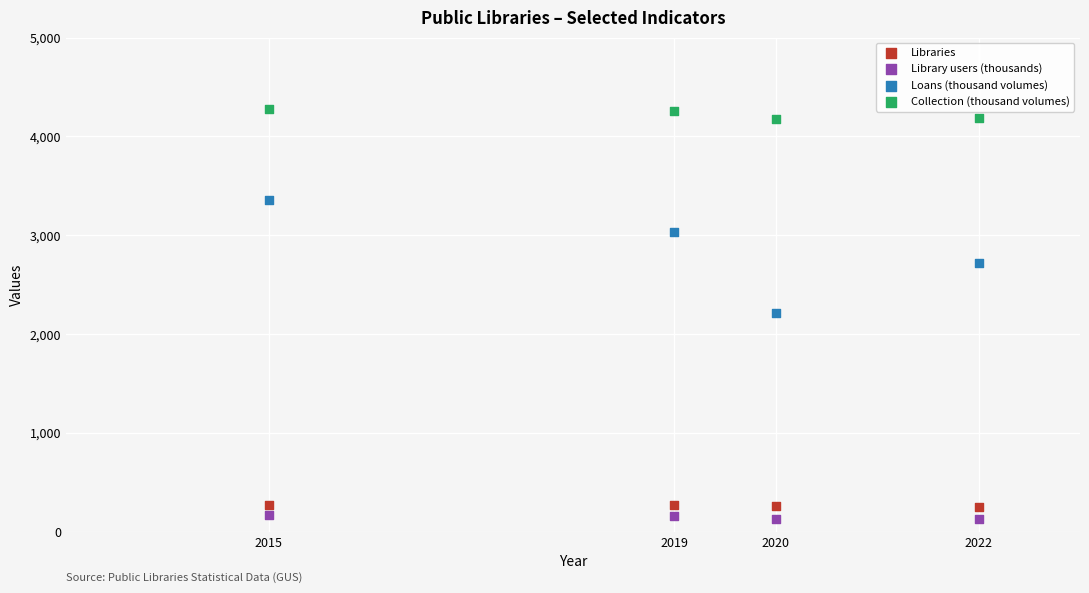

What are all the series names shown in the legend?

Libraries, Library users (thousands), Loans (thousand volumes), Collection (thousand volumes)